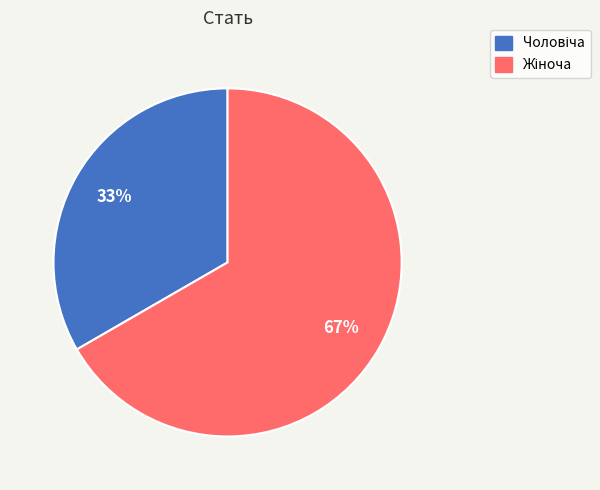

Does any single category account for the majority?

Yes